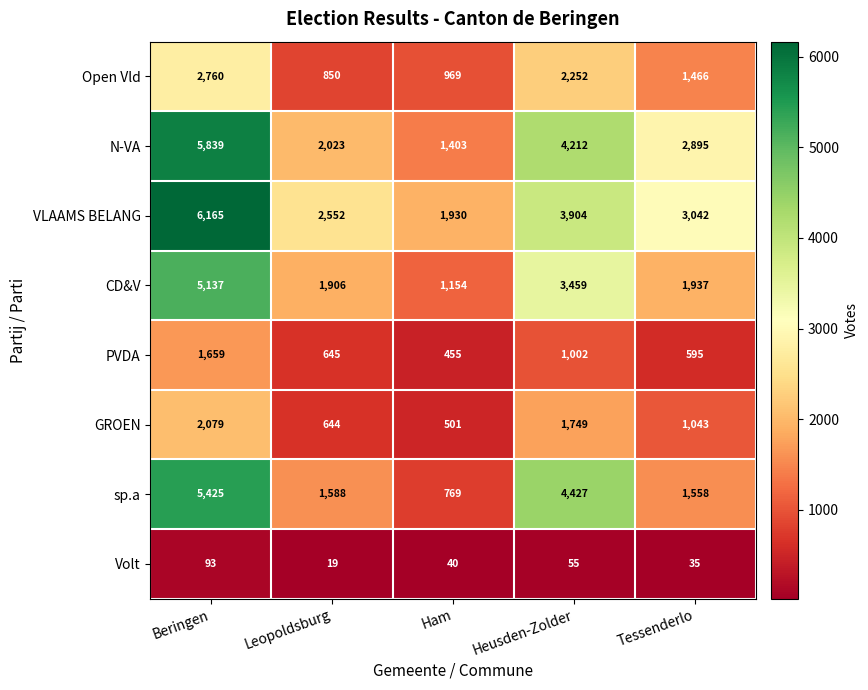

Count the number of categories in the chart.

5